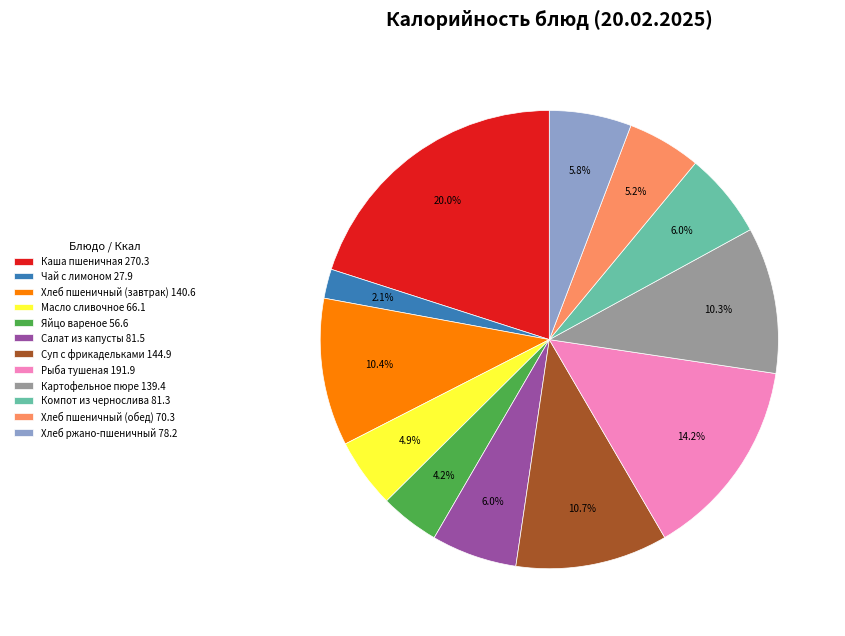

Which category has the smallest portion of the pie?

Чай с лимоном